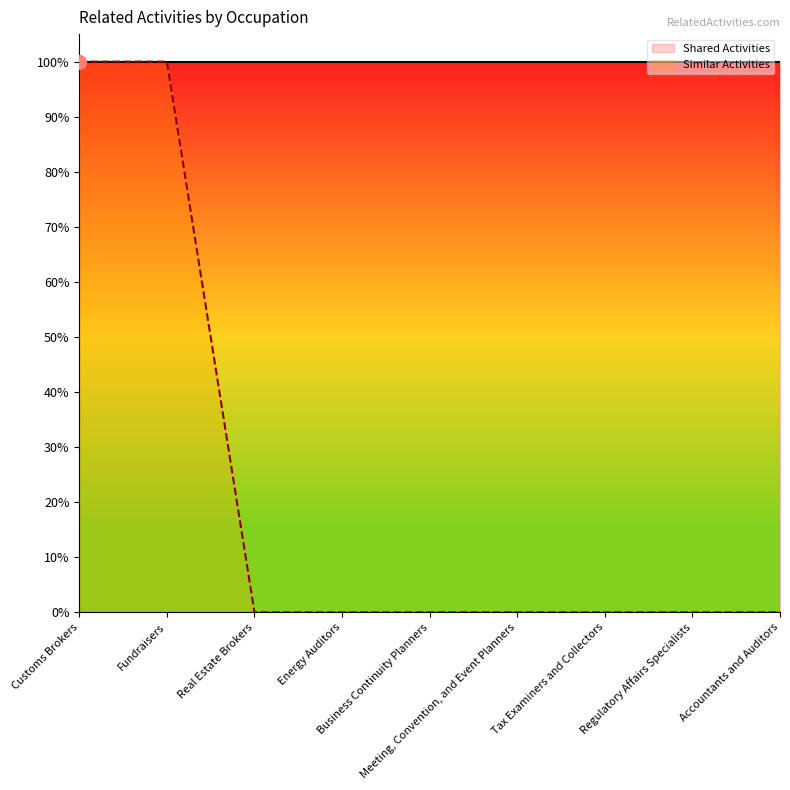

List the labels in order of value, smallest first.

Real Estate Brokers, Energy Auditors, Business Continuity Planners, Meeting, Convention, and Event Planners, Tax Examiners and Collectors, Regulatory Affairs Specialists, Accountants and Auditors, Customs Brokers, Fundraisers